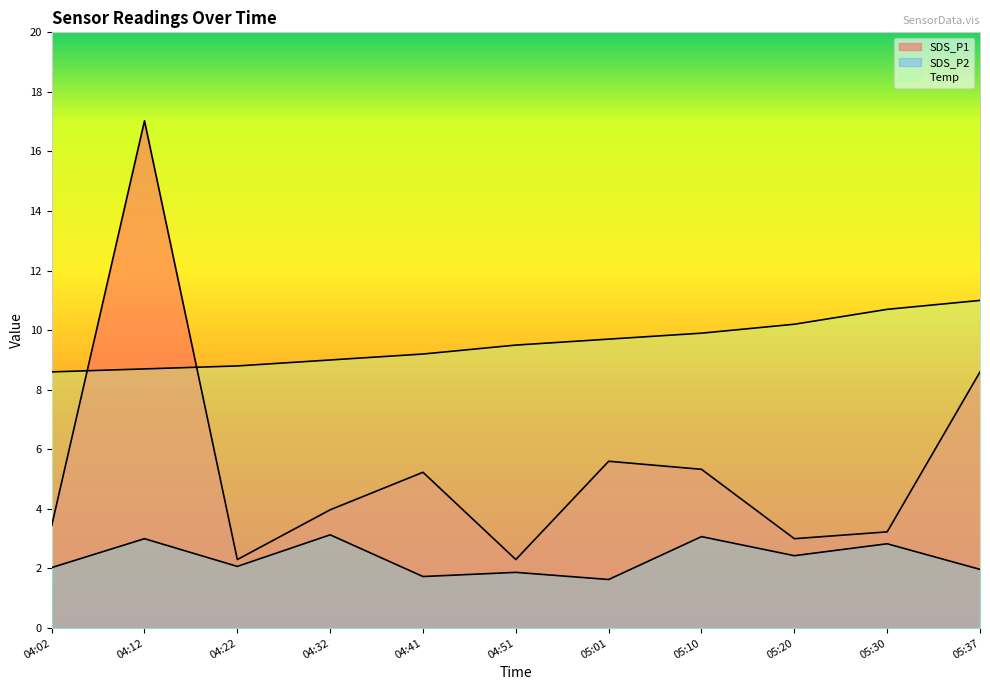

Reading left to right, transcribe all the data shown in this chart.

SDS_P1: 04:02=3.4	04:12=17.0	04:22=2.3	04:32=4.0	04:41=5.2	04:51=2.3	05:01=5.6	05:10=5.3	05:20=3.0	05:30=3.2	05:37=8.6
SDS_P2: 04:02=2.0	04:12=3.0	04:22=2.1	04:32=3.1	04:41=1.7	04:51=1.9	05:01=1.6	05:10=3.1	05:20=2.4	05:30=2.8	05:37=2.0
Temp: 04:02=8.6	04:12=8.7	04:22=8.8	04:32=9.0	04:41=9.2	04:51=9.5	05:01=9.7	05:10=9.9	05:20=10.2	05:30=10.7	05:37=11.0